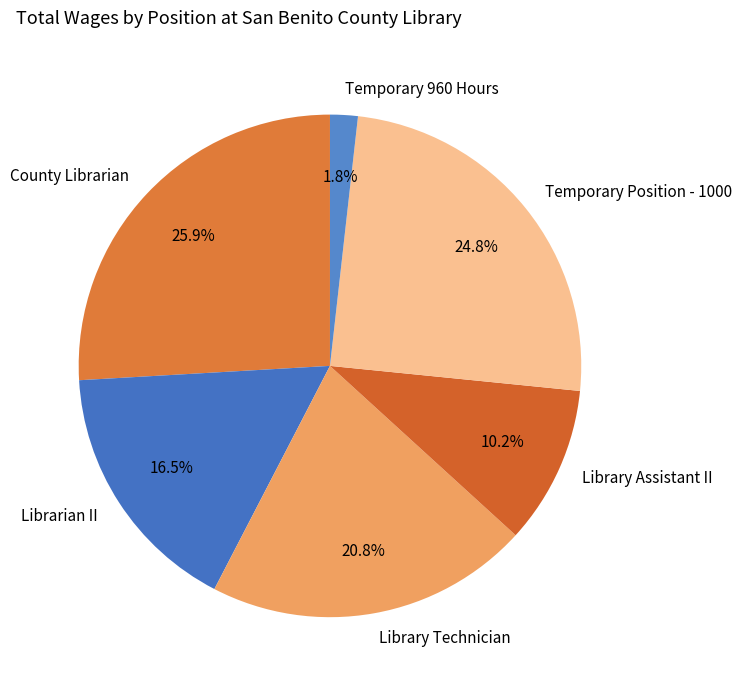

Which category has the smallest portion of the pie?

Temporary 960 Hours